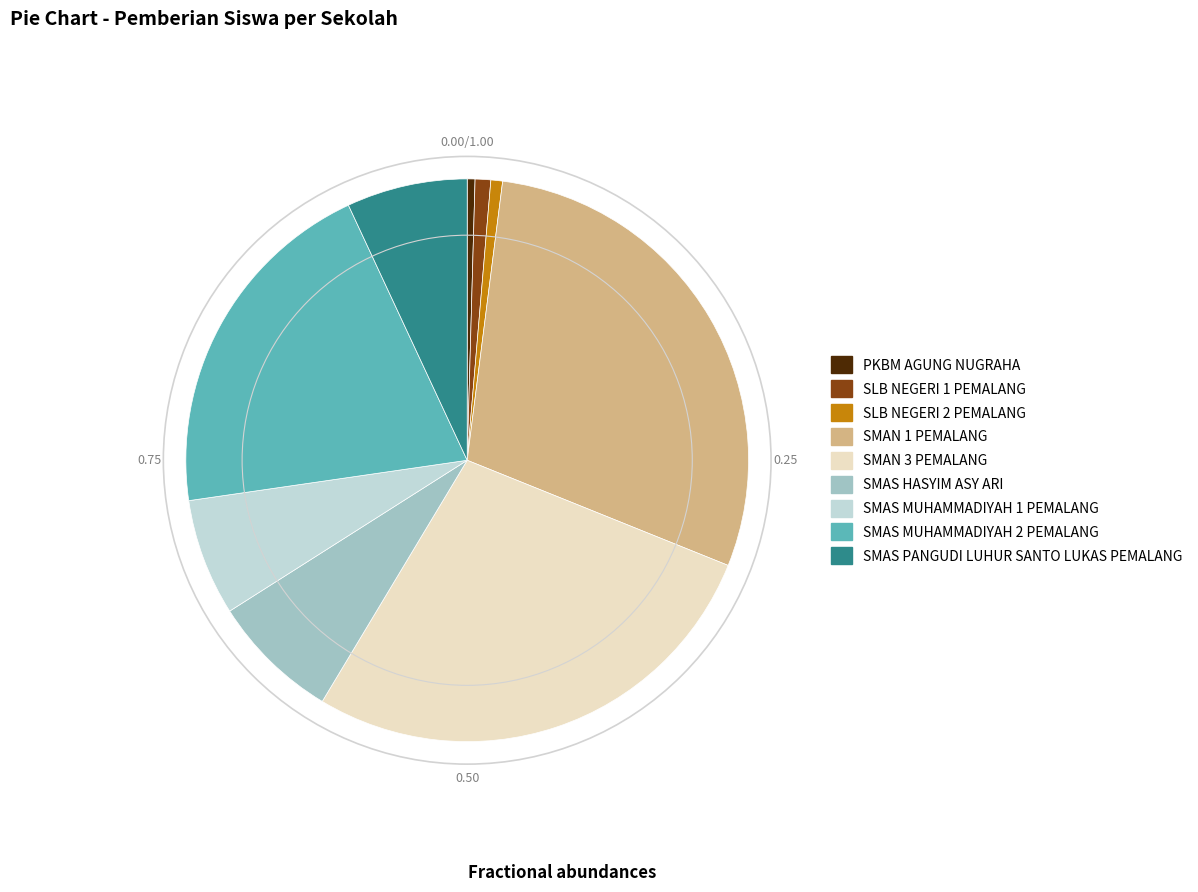

Which has a higher value, SMAS MUHAMMADIYAH 2 PEMALANG or SMAN 1 PEMALANG?

SMAN 1 PEMALANG